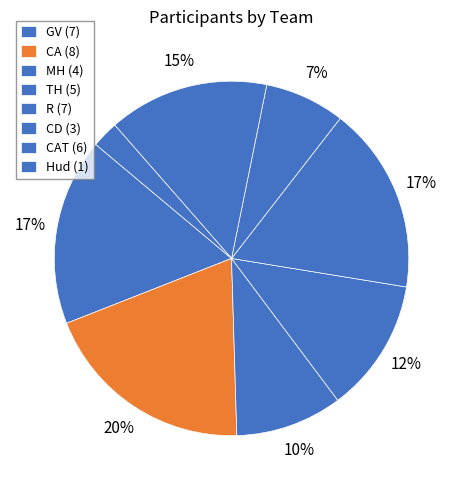

Is there a majority slice in this chart?

No